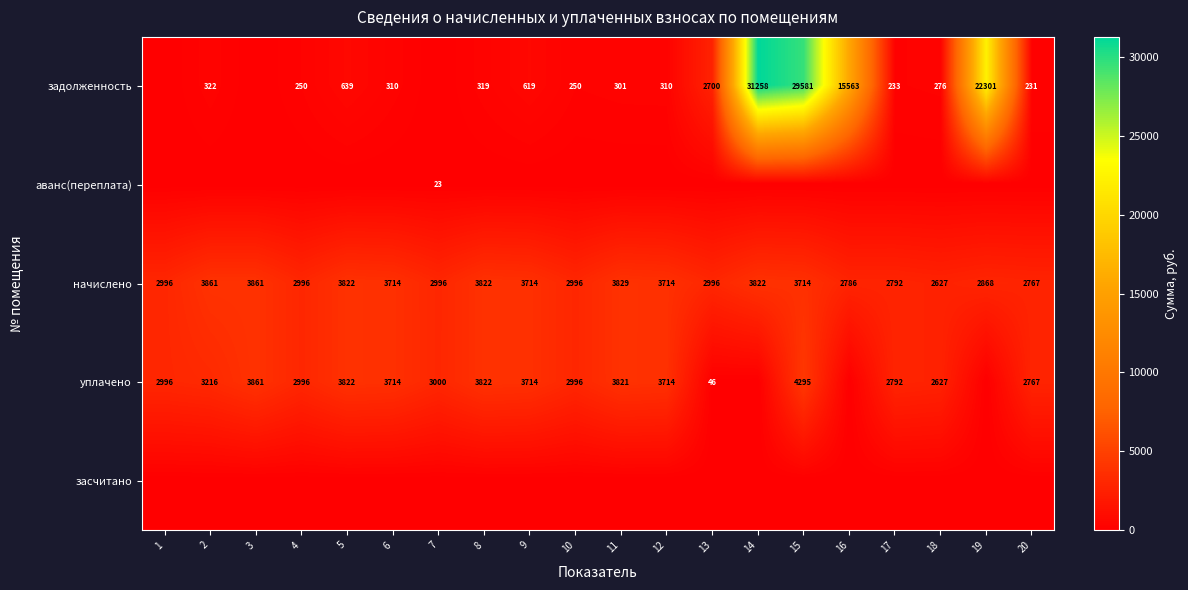

What is the maximum value shown in the chart?

31257.8